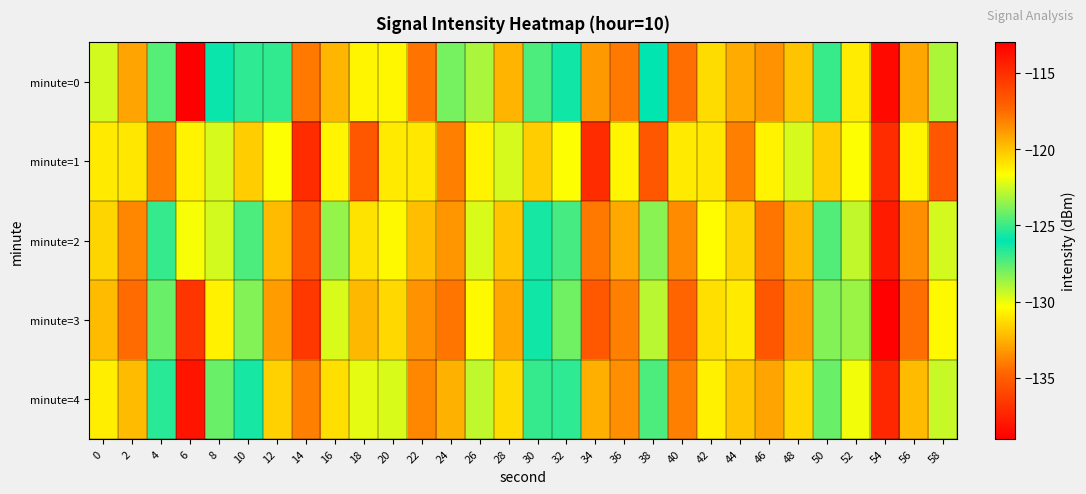

Between 0 and 2, which series saw the biggest shift?

minute=0